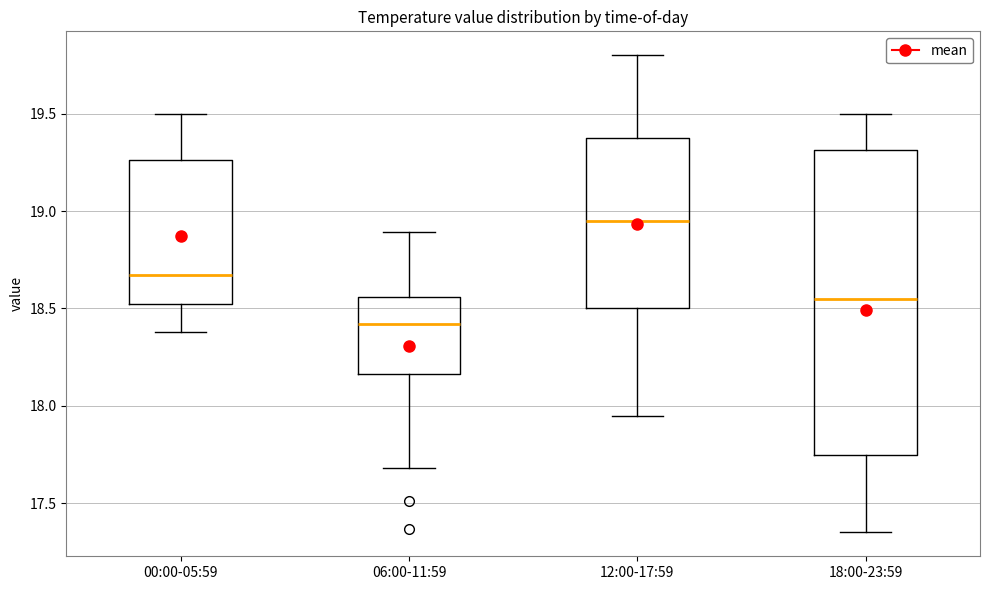

Reading left to right, read every box against the y-axis: the position of its median line, the range the box covers, and the ends of its whiskers. The values are not printed on the chart, so give them approximately, as read against the axis.

00:00-05:59: median 18.65, box 18.55 to 19.25, whiskers 18.40 to 19.50
06:00-11:59: median 18.40, box 18.15 to 18.55, whiskers 17.70 to 18.90
12:00-17:59: median 18.95, box 18.50 to 19.40, whiskers 17.95 to 19.80
18:00-23:59: median 18.55, box 17.75 to 19.30, whiskers 17.35 to 19.50